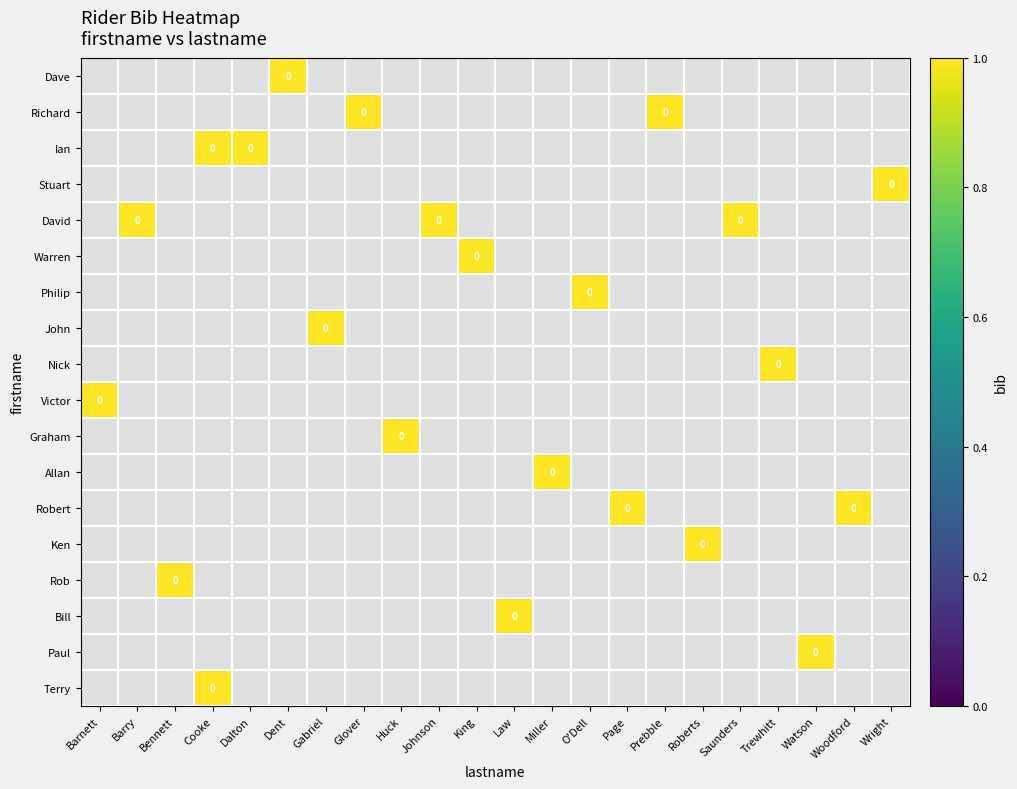

At Page, list the series in order from smallest to largest.

Dave, Richard, Ian, Stuart, David, Warren, Philip, John, Nick, Victor, Graham, Allan, Robert, Ken, Rob, Bill, Paul, Terry